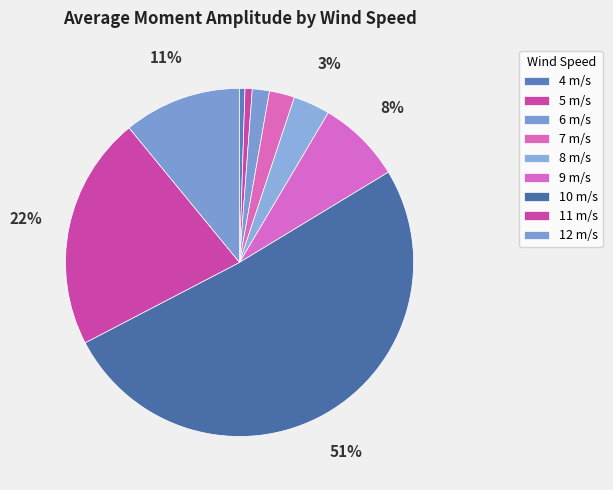

Combined, do 9 m/s and 10 m/s account for over 50%?

Yes